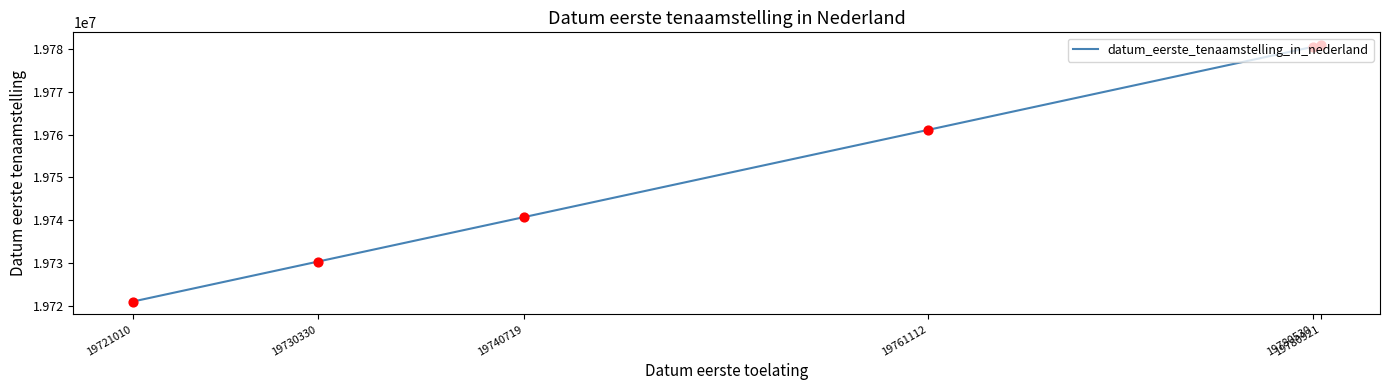

Which has a higher value, 19780921 or 19740719?

19780921